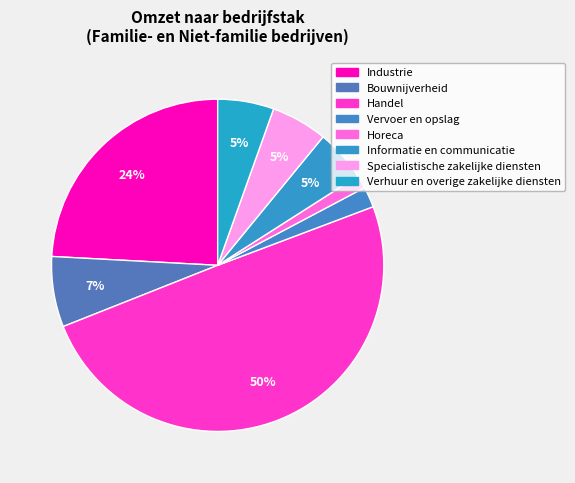

True or false: Handel accounts for 50% of the total.

True